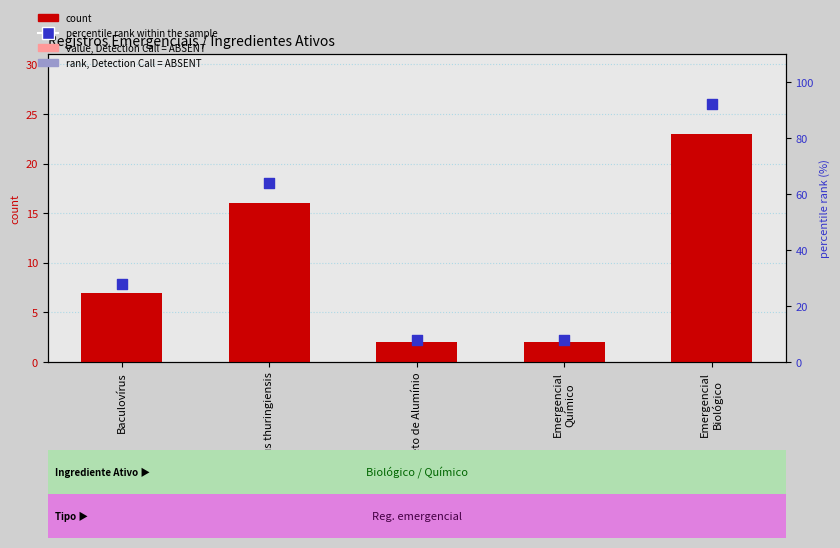

Which series reaches the minimum Y coordinate?

count